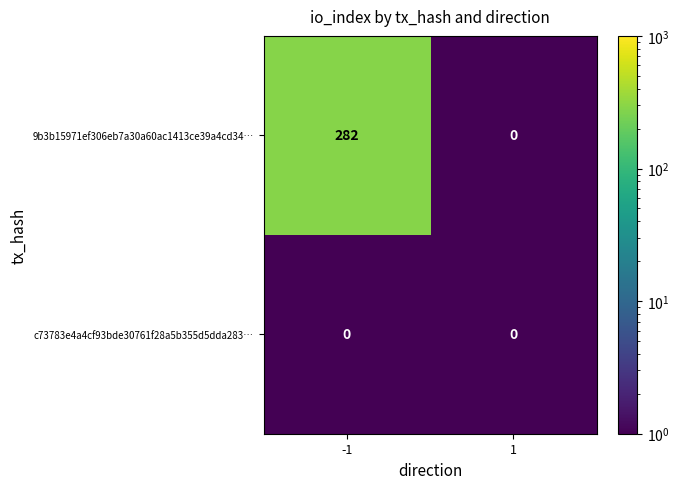

What is the spread (max minus min) of values at -1?

282